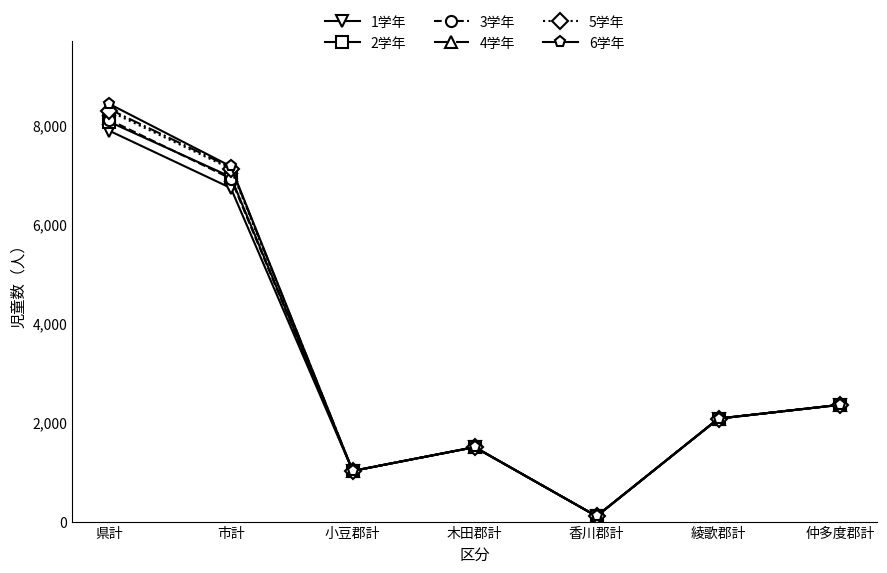

How many categories are shown in the chart?

7